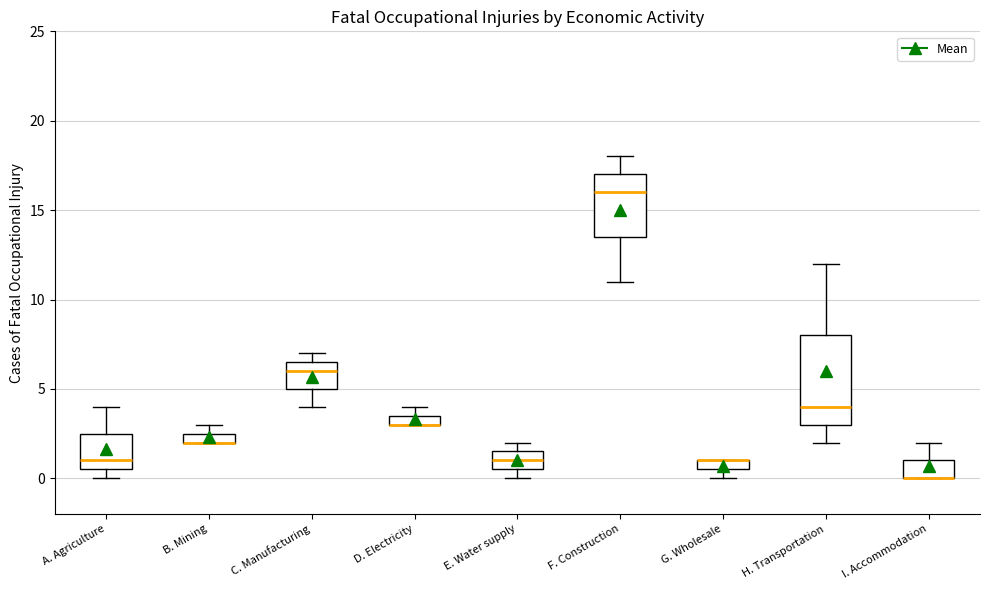

Where is the lower edge of the box for D. Electricity on the y-axis? The values are not printed on the chart, so give them approximately, as read against the axis.

3.0